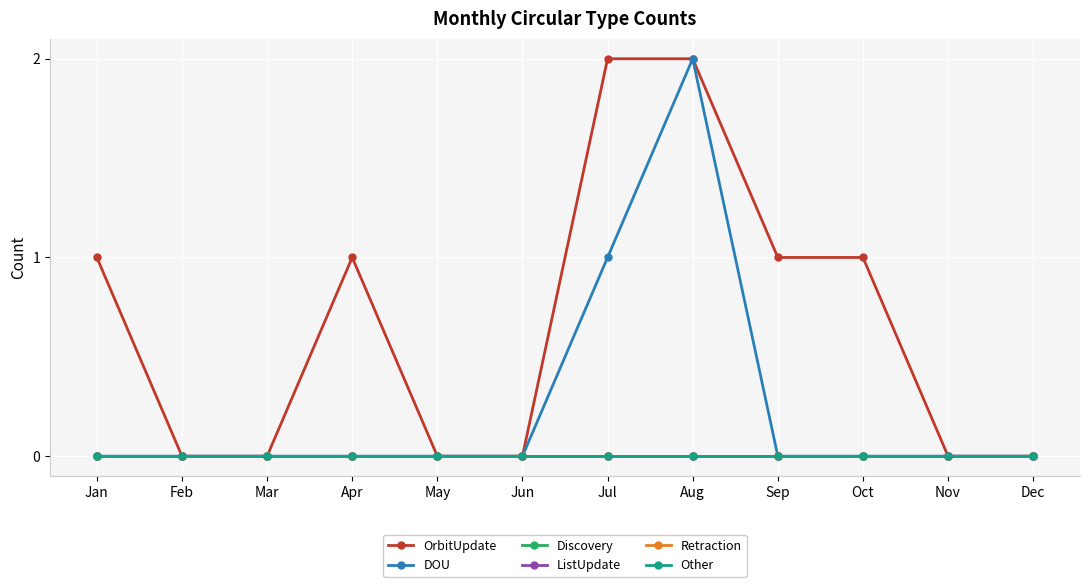

True or false: Discovery and Retraction cross at least once.

False